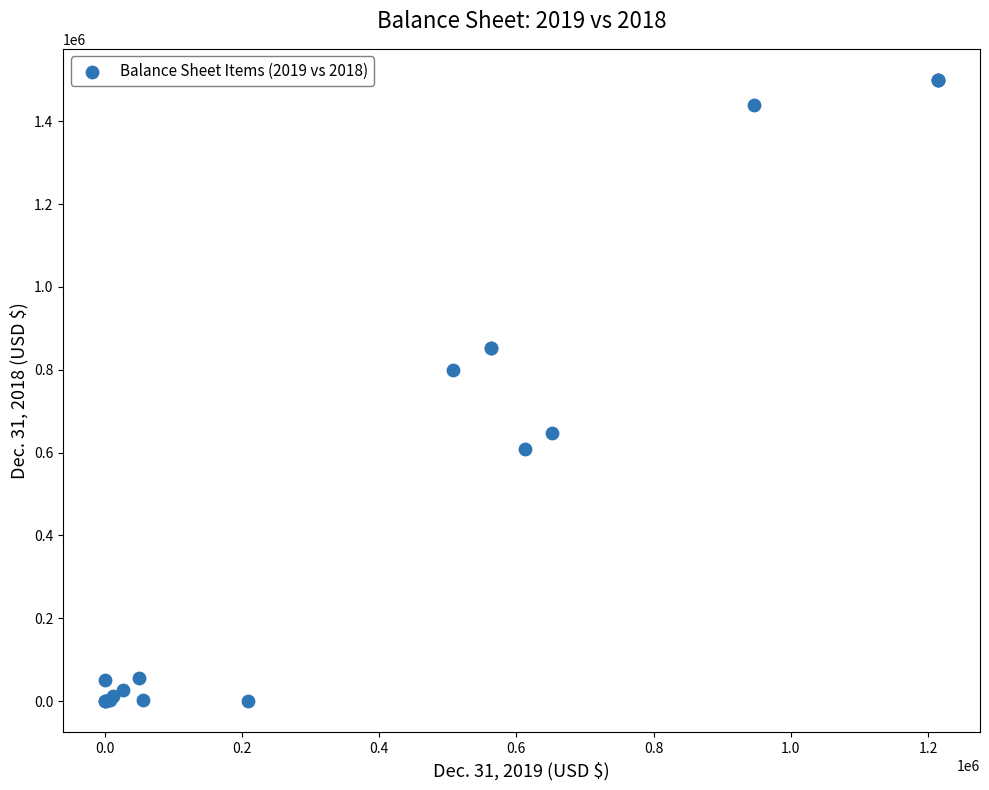

What Y value in the scatter plot is closest to 749987?

799397